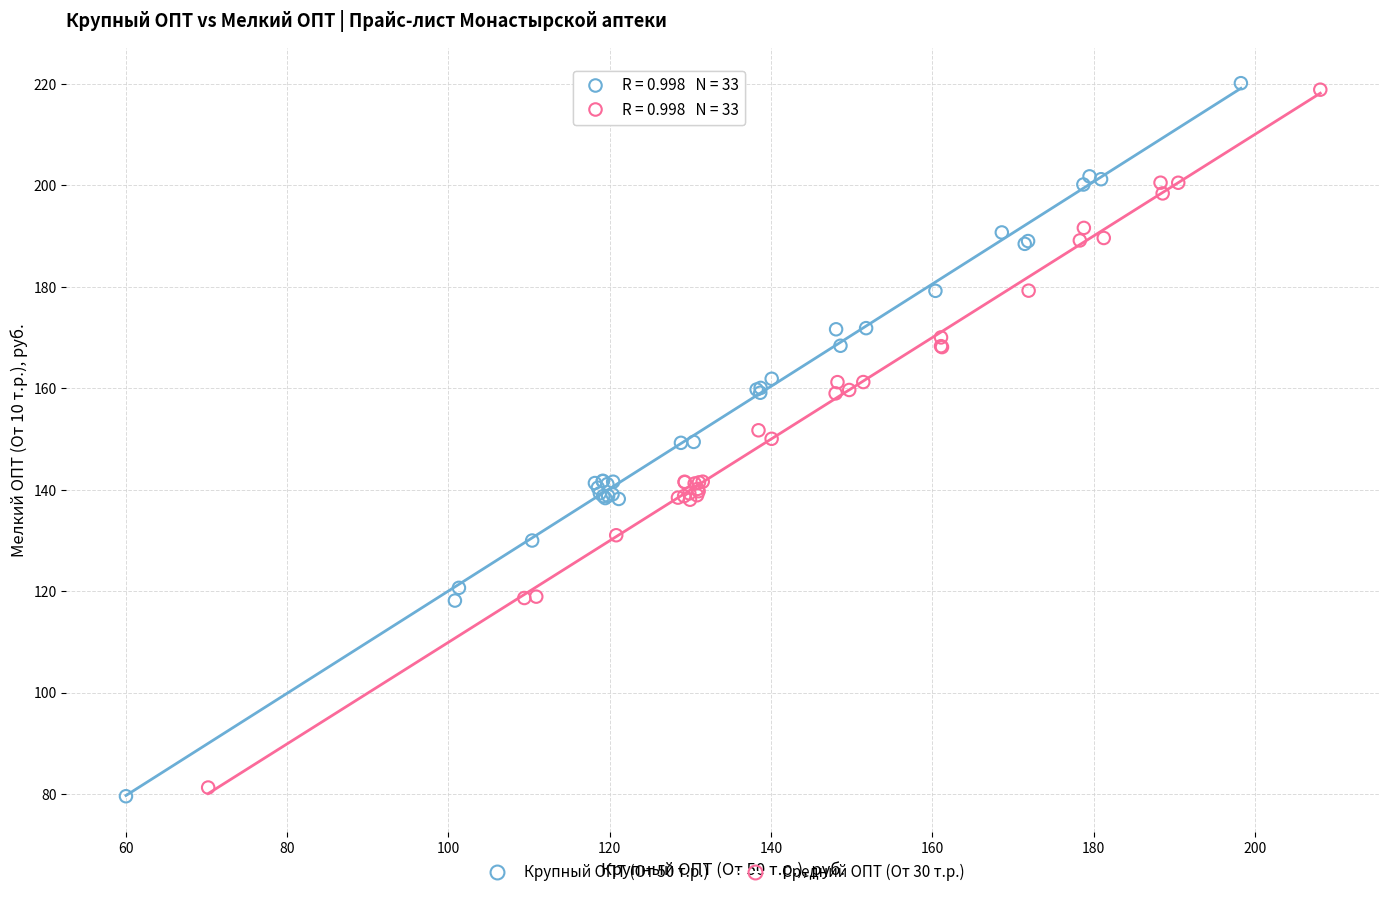

Which series reaches the minimum Y coordinate?

Крупный ОПТ (От 50 т.р.)